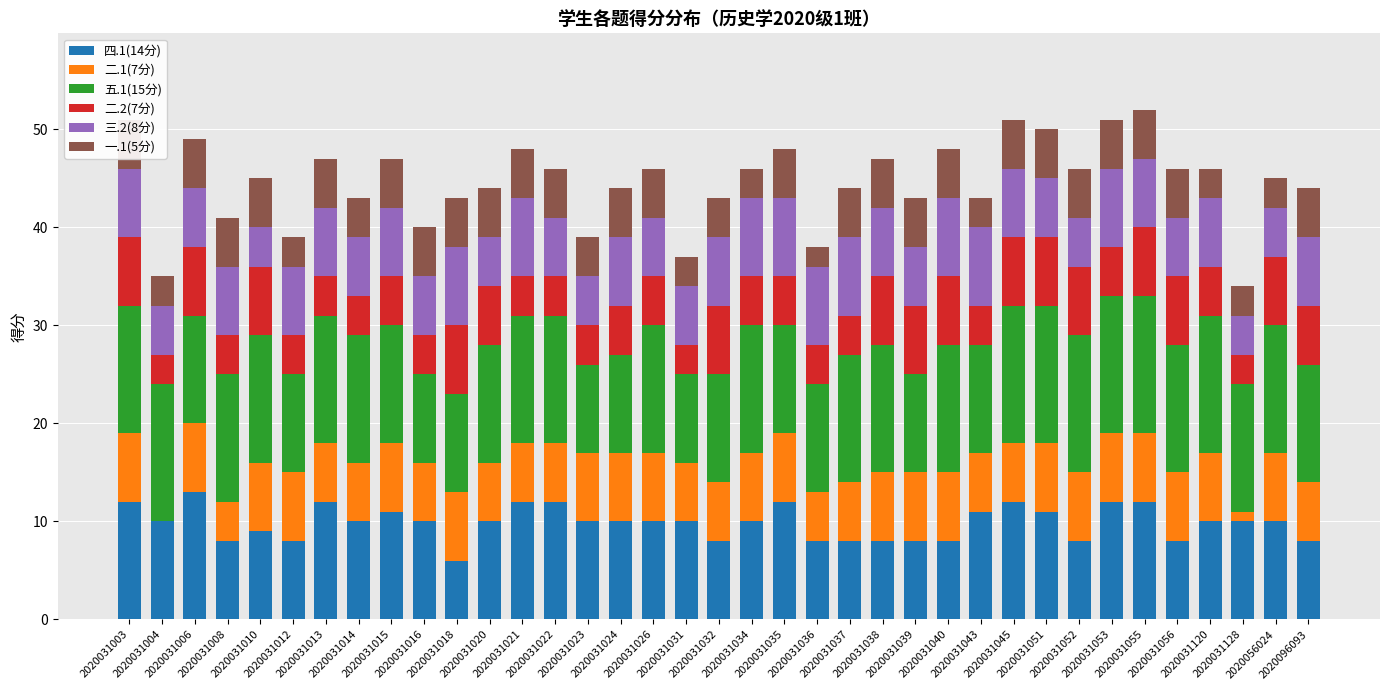

Is the value of 一.1(5分) at 2020031004 greater than the value of 三.2(8分) at 2020031006?

No